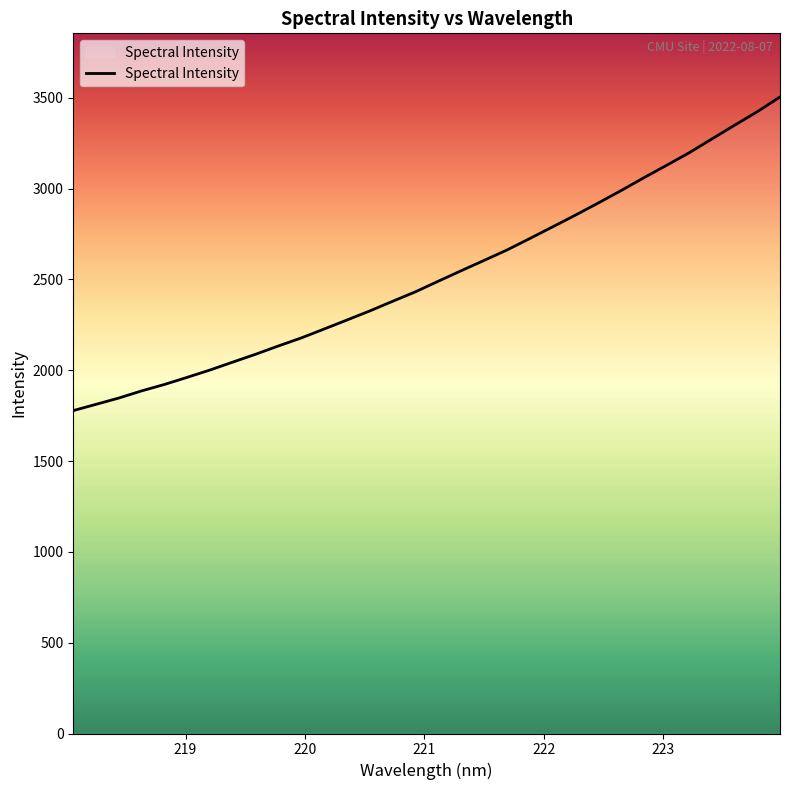

How many lines are shown in the chart?

1